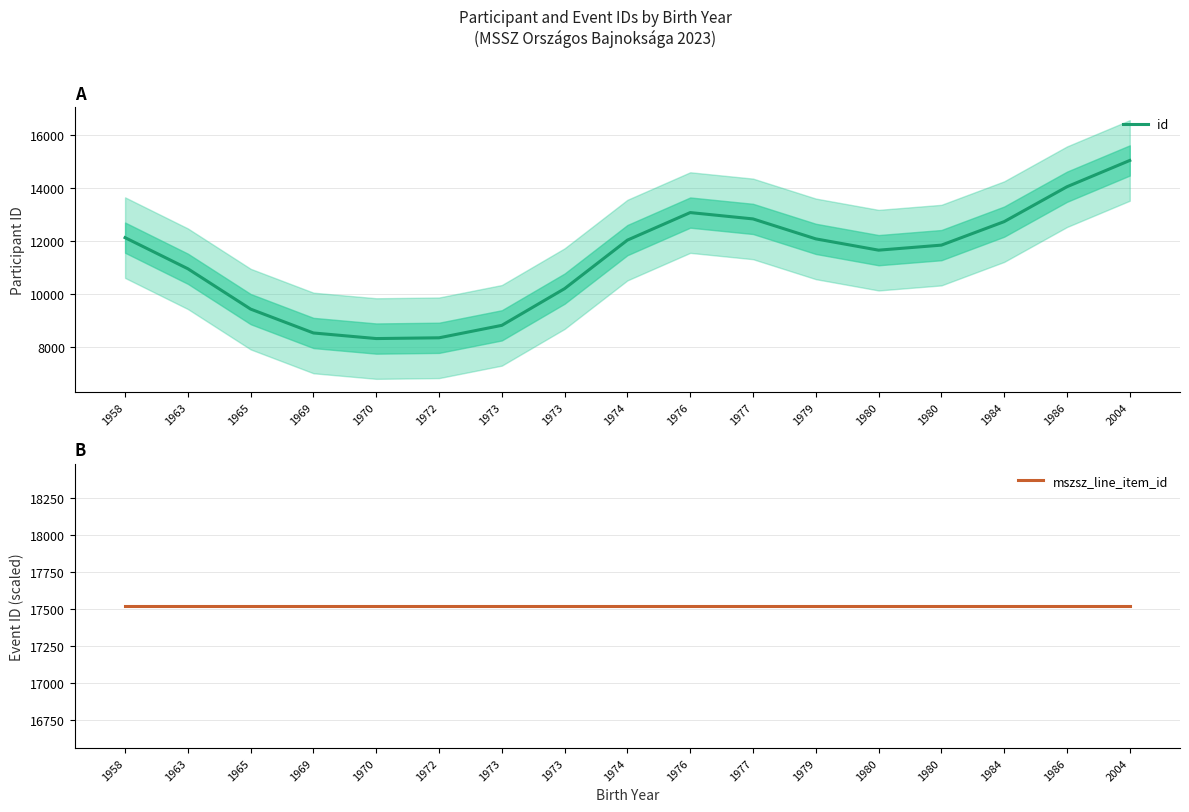

At which category is the sum across all series the highest?

2004